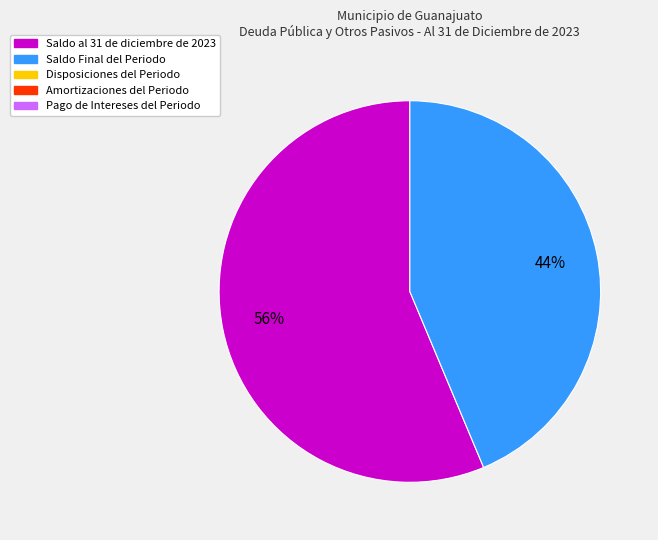

Is there any slice that represents more than half of the pie?

Yes